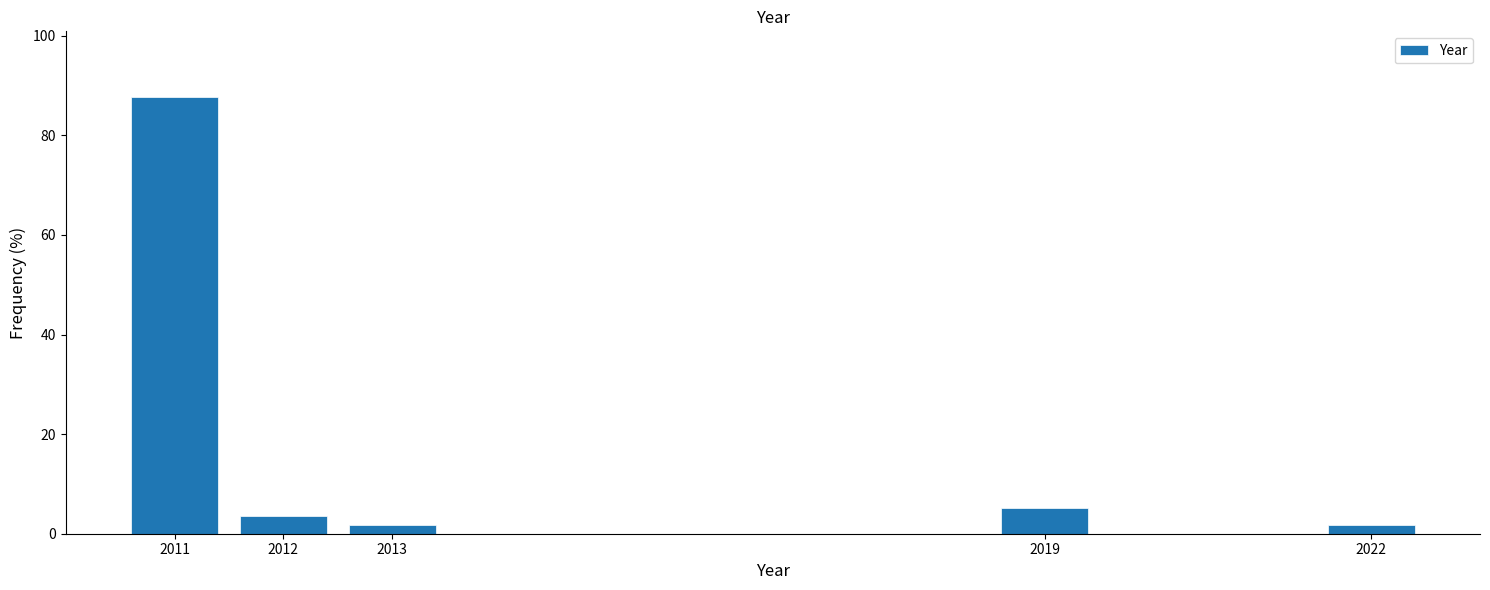

Reading left to right, list all the values displayed in this chart.

87.7	3.5	1.8	5.3	1.8